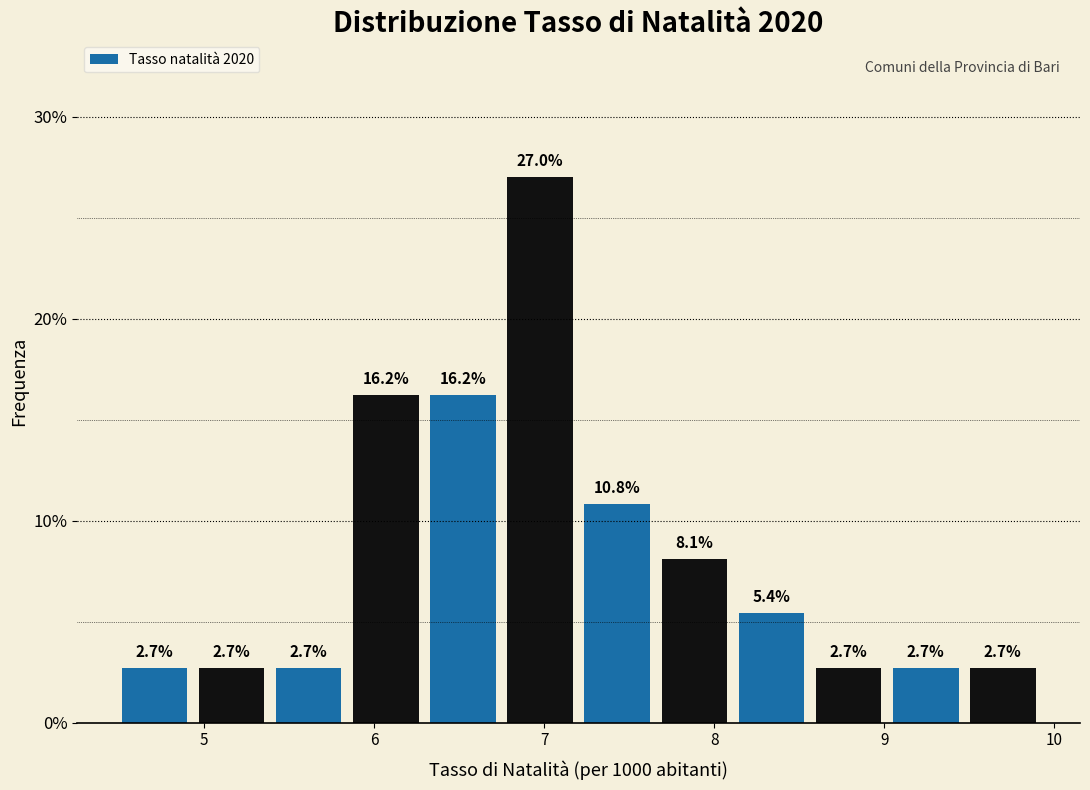

Reading left to right, transcribe this chart: for each bar, give the range it covers on the x-axis and its height. The bar edges are not printed on the chart, so give them approximately, as read against the axis.

4.5 to 4.9: 2.7
4.9 to 5.4: 2.7
5.4 to 5.8: 2.7
5.8 to 6.3: 16.2
6.3 to 6.7: 16.2
6.7 to 7.2: 27.0
7.2 to 7.7: 10.8
7.7 to 8.1: 8.1
8.1 to 8.6: 5.4
8.6 to 9.0: 2.7
9.0 to 9.5: 2.7
9.5 to 9.9: 2.7